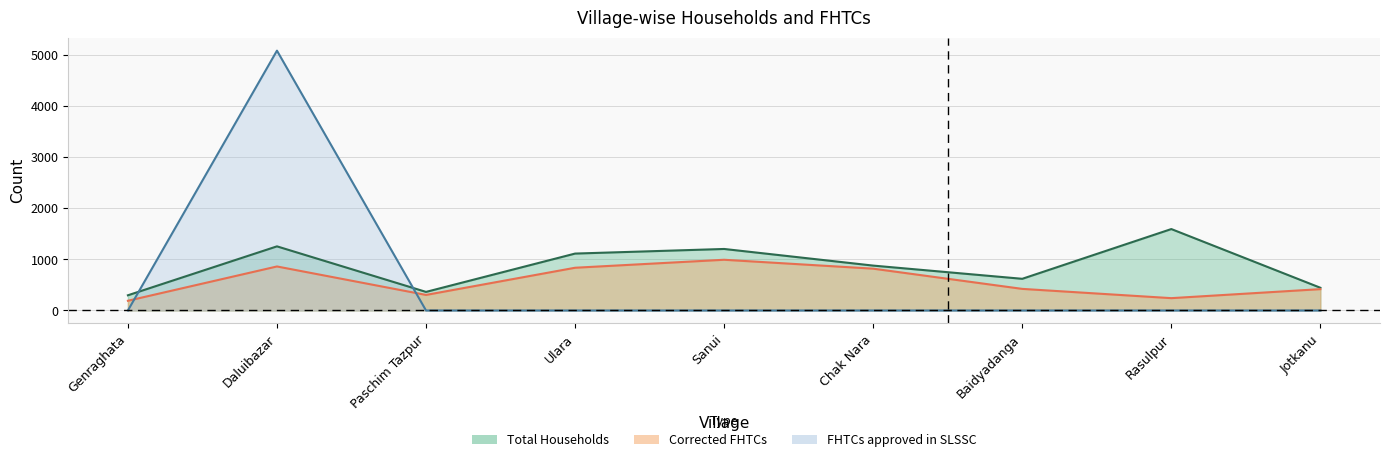

What are all the series names shown in the legend?

Total Households, Corrected FHTCs, FHTCs approved in SLSSC